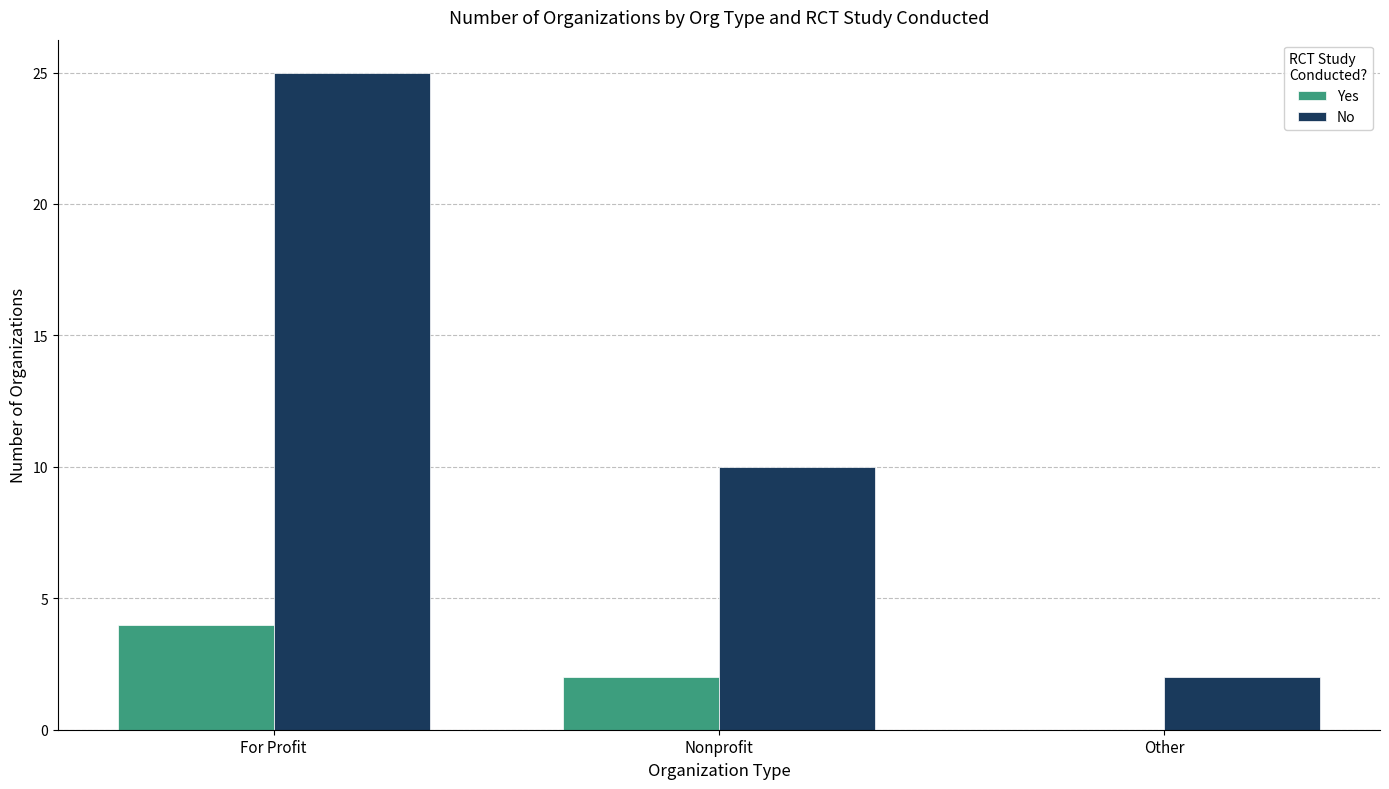

Is the value of Yes at For Profit greater than the value of No at Other?

Yes